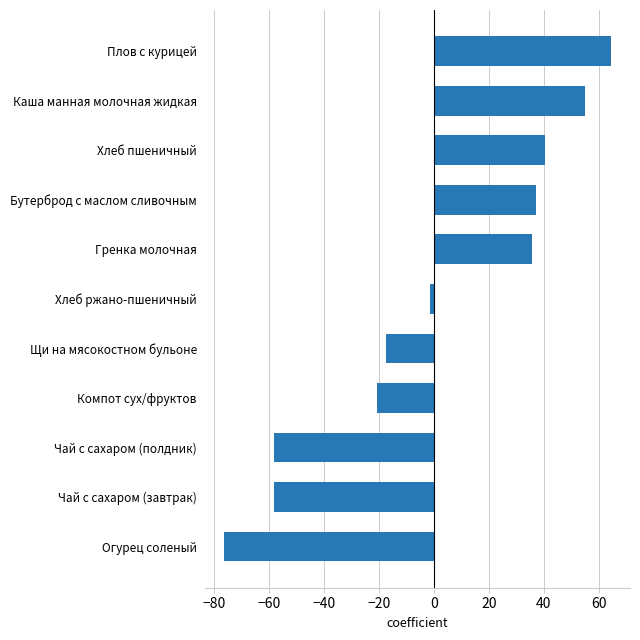

Count the number of values greater than -1.

5